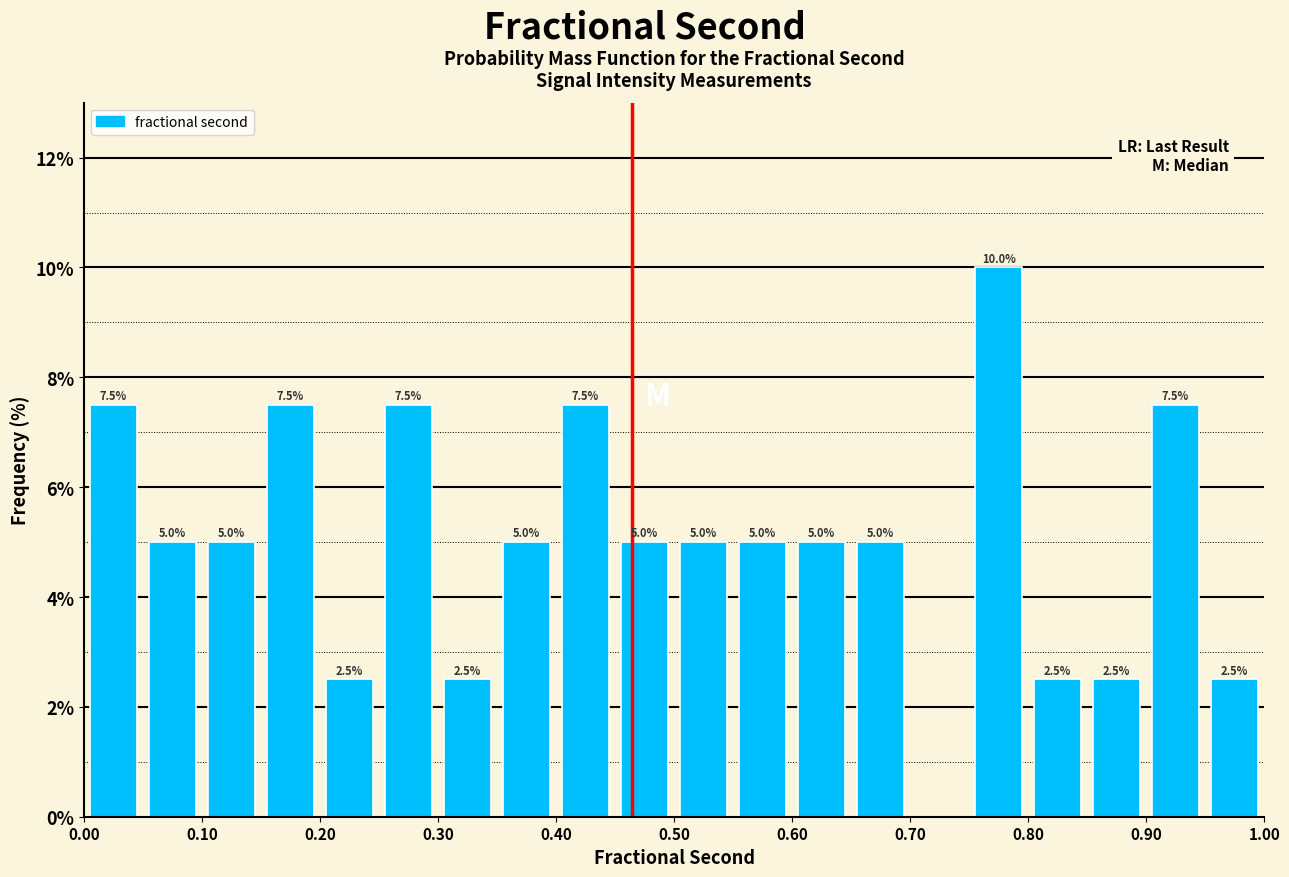

Over which range of the x-axis is the bar tallest?

0.75 to 0.80